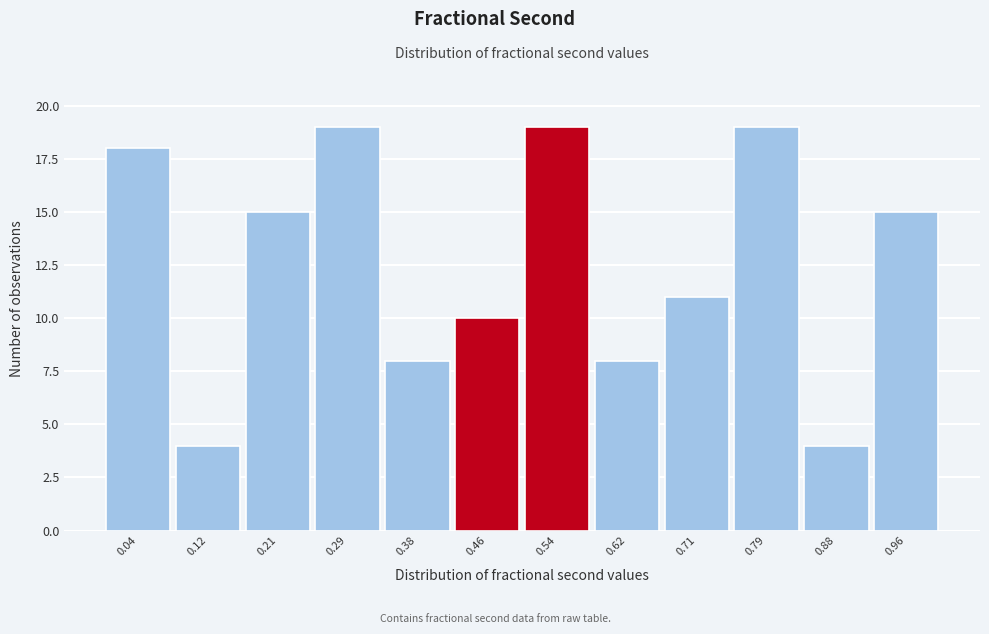

Reading left to right, transcribe this chart: for each bar, give the range it covers on the x-axis and its height. Neither the bar edges nor the heights are printed on the chart, so give them approximately, as read against the axes.

0.00 to 0.08: 18
0.08 to 0.17: 4
0.17 to 0.25: 15
0.25 to 0.33: 19
0.33 to 0.42: 8
0.42 to 0.50: 10
0.50 to 0.58: 19
0.58 to 0.67: 8
0.67 to 0.75: 11
0.75 to 0.83: 19
0.83 to 0.92: 4
0.92 to 1.00: 15